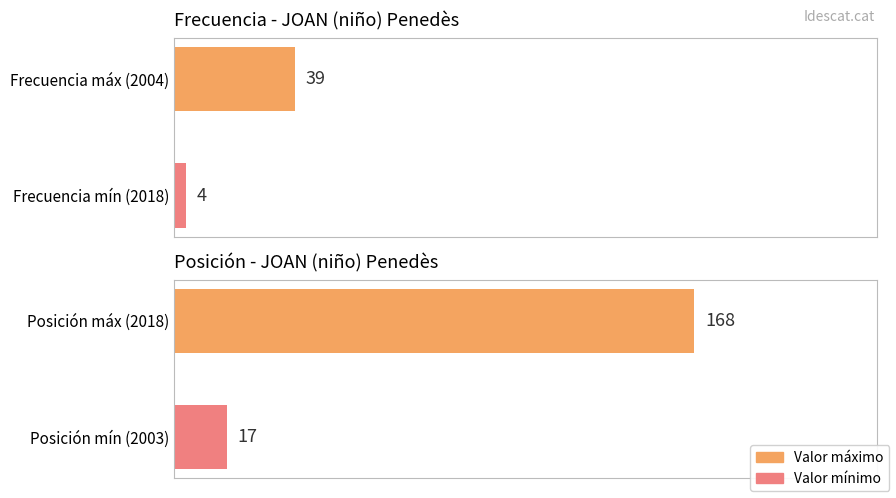

What is the smallest value displayed?

4